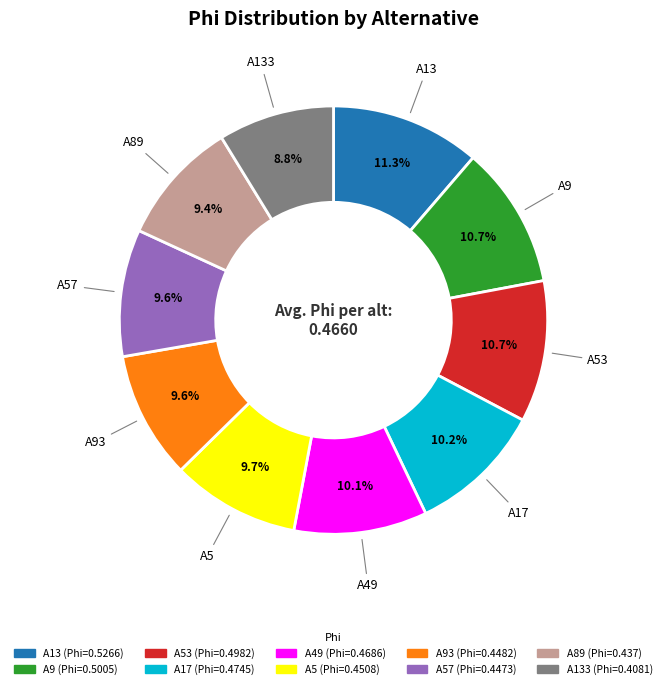

Is there a majority slice in this chart?

No